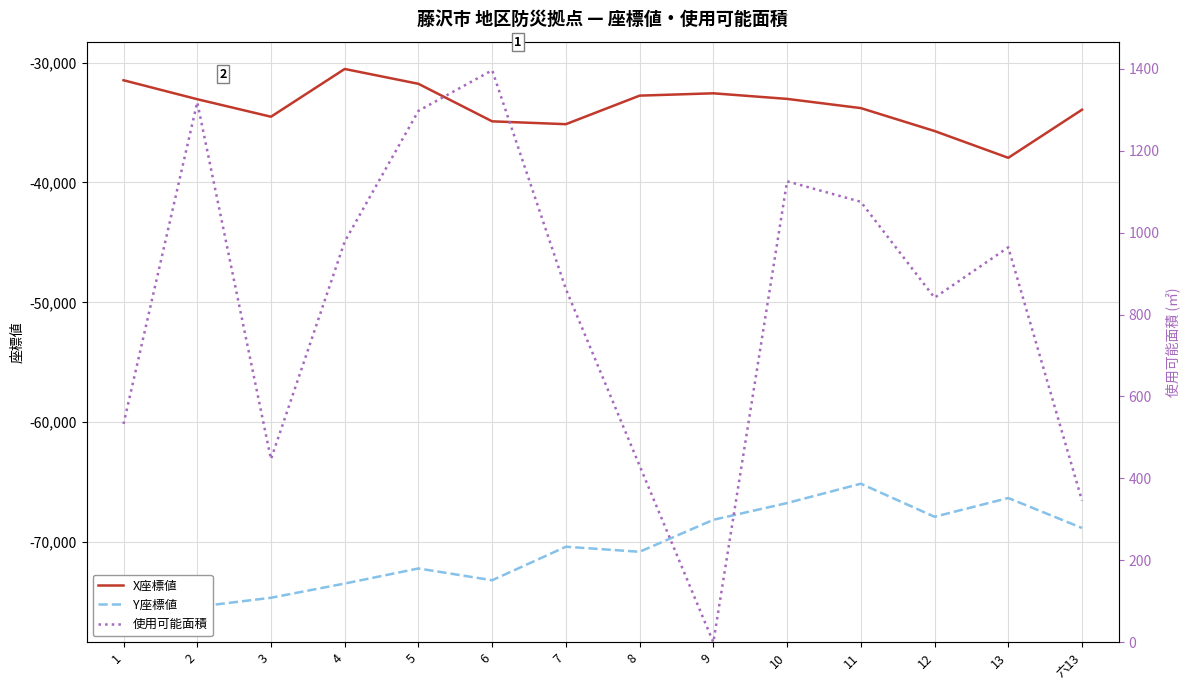

What is the difference between the highest and lowest values at 12?

68724.5